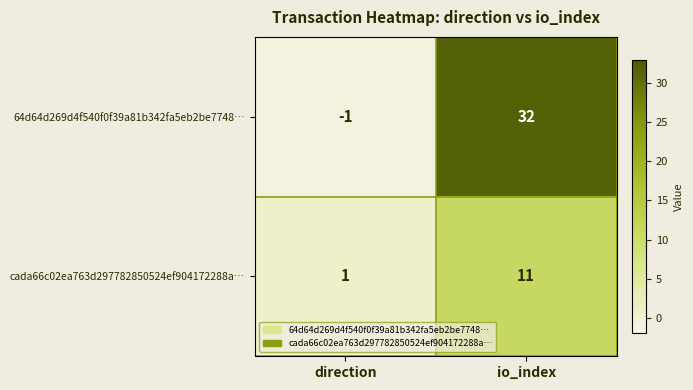

True or false: cada66c02ea763d297782850524ef904172288a… has a value of 1 at direction.

True